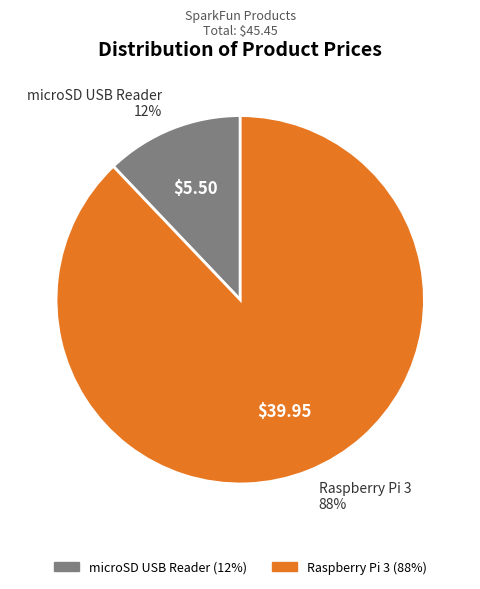

True or false: Raspberry Pi 3 accounts for 88% of the total.

True